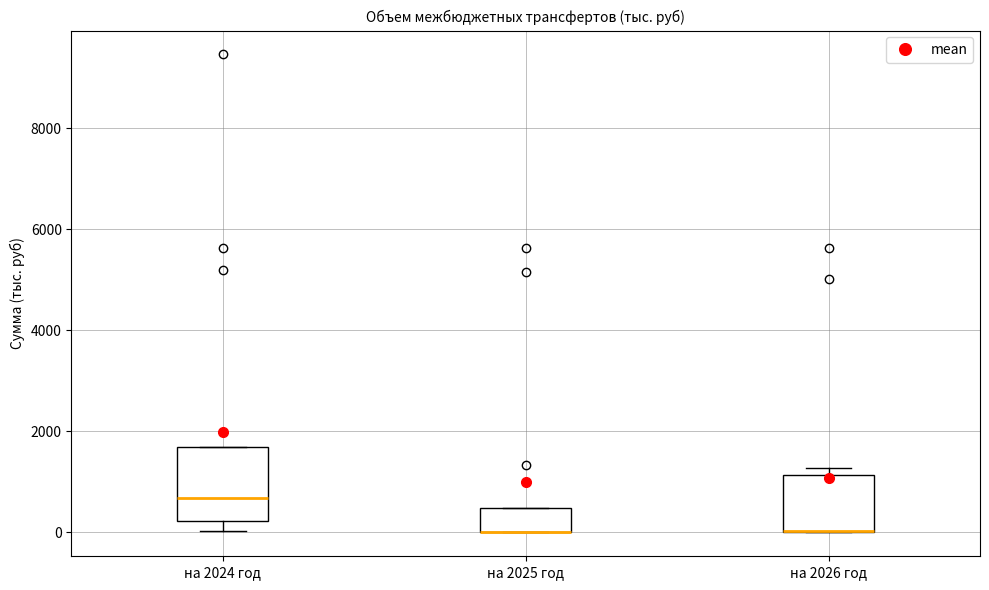

Comparing the boxes themselves (not the whiskers), which one is the tallest?

на 2024 год